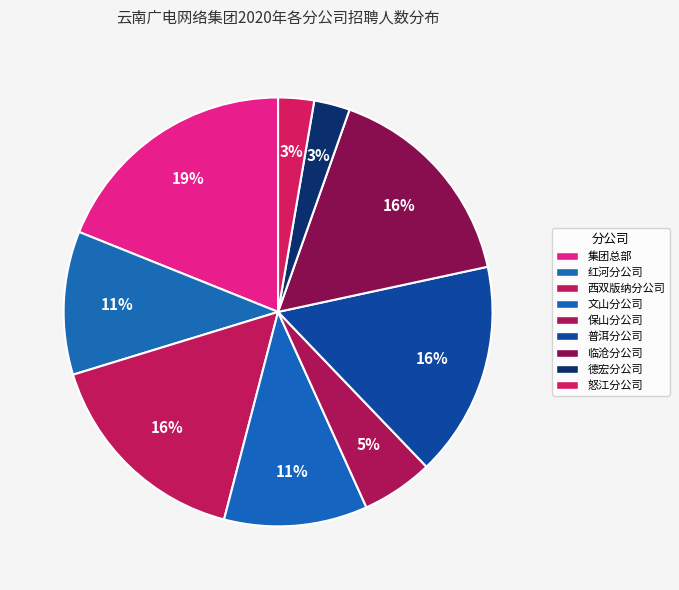

Do 集团总部 and 怒江分公司 together represent more than half of the pie?

No